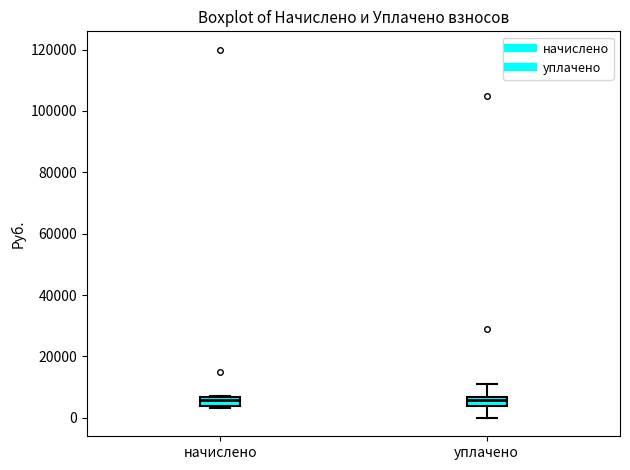

Where does the lower whisker of the box for уплачено end on the y-axis? The values are not printed on the chart, so give them approximately, as read against the axis.

0